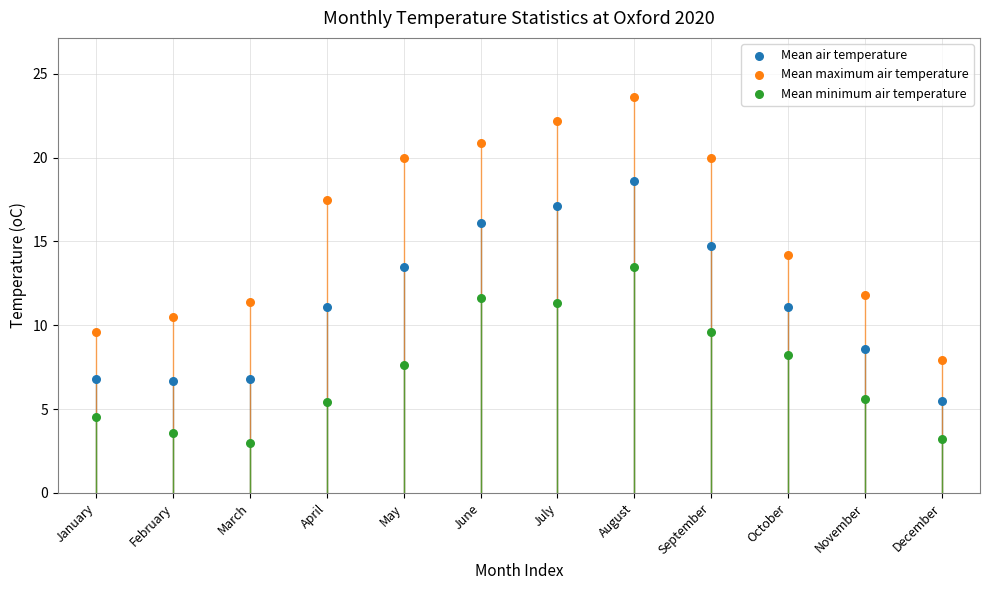

In the Mean maximum air temperature series, what Y value is closest to 15?

14.2